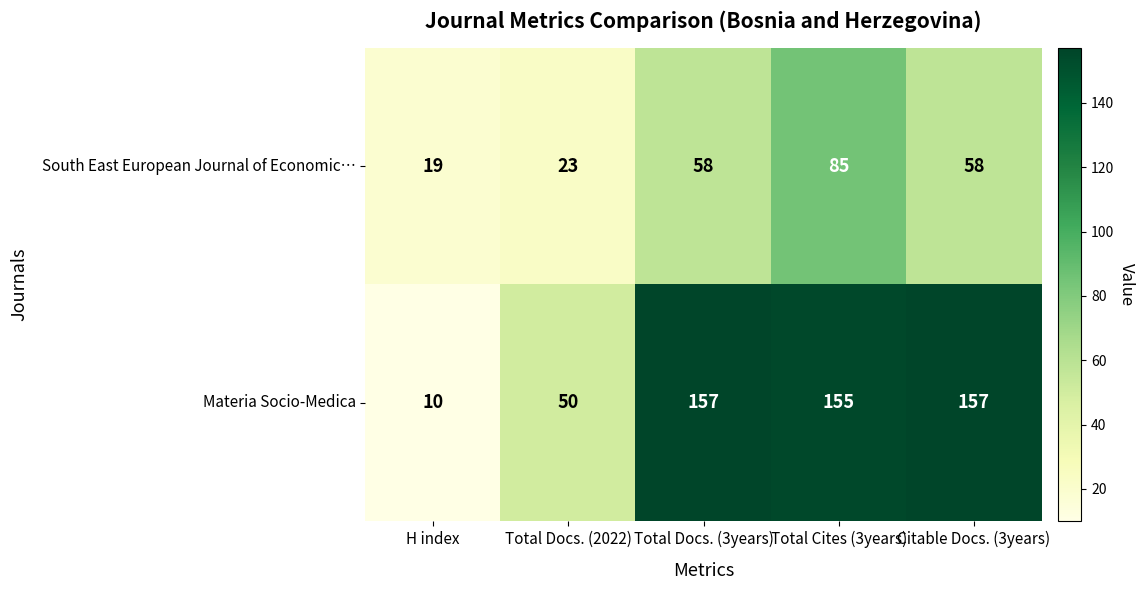

Rank the series by their maximum value, from highest to lowest.

Materia Socio-Medica, South East European Journal of Economic…